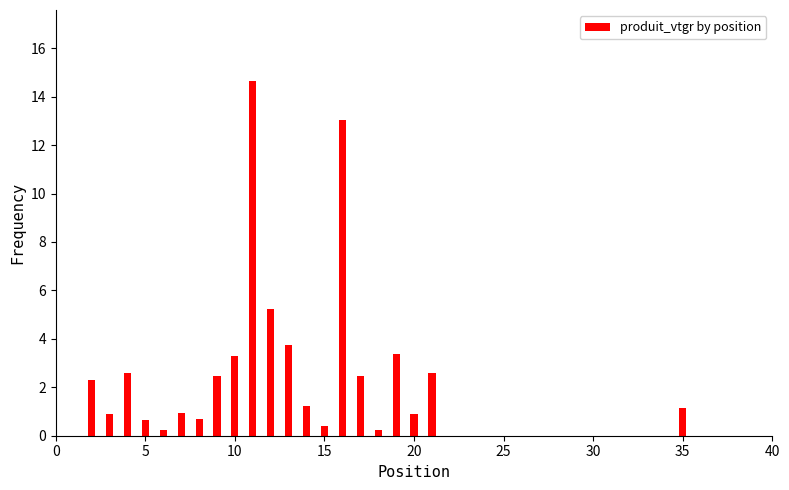

Count the number of categories in the chart.

37